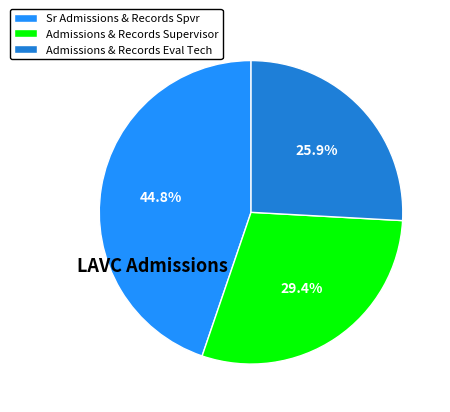

Which category has the smallest portion of the pie?

Admissions & Records Eval Tech